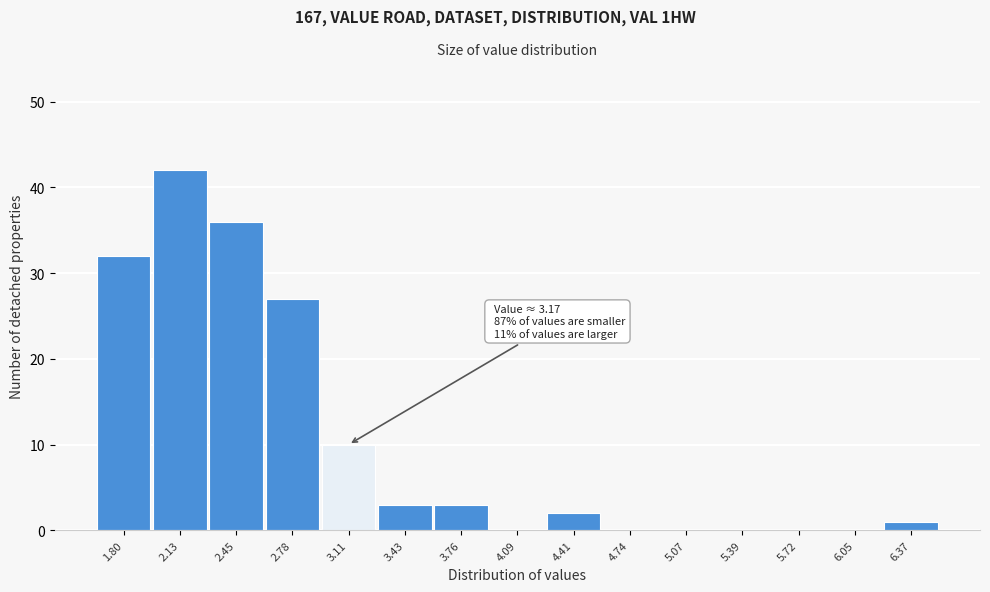

Reading left to right, transcribe all the data shown in this chart.

1.80=32	2.13=42	2.45=36	2.78=27	3.11=10	3.43=3	3.76=3	4.09=0	4.41=2	4.74=0	5.07=0	5.39=0	5.72=0	6.05=0	6.37=1